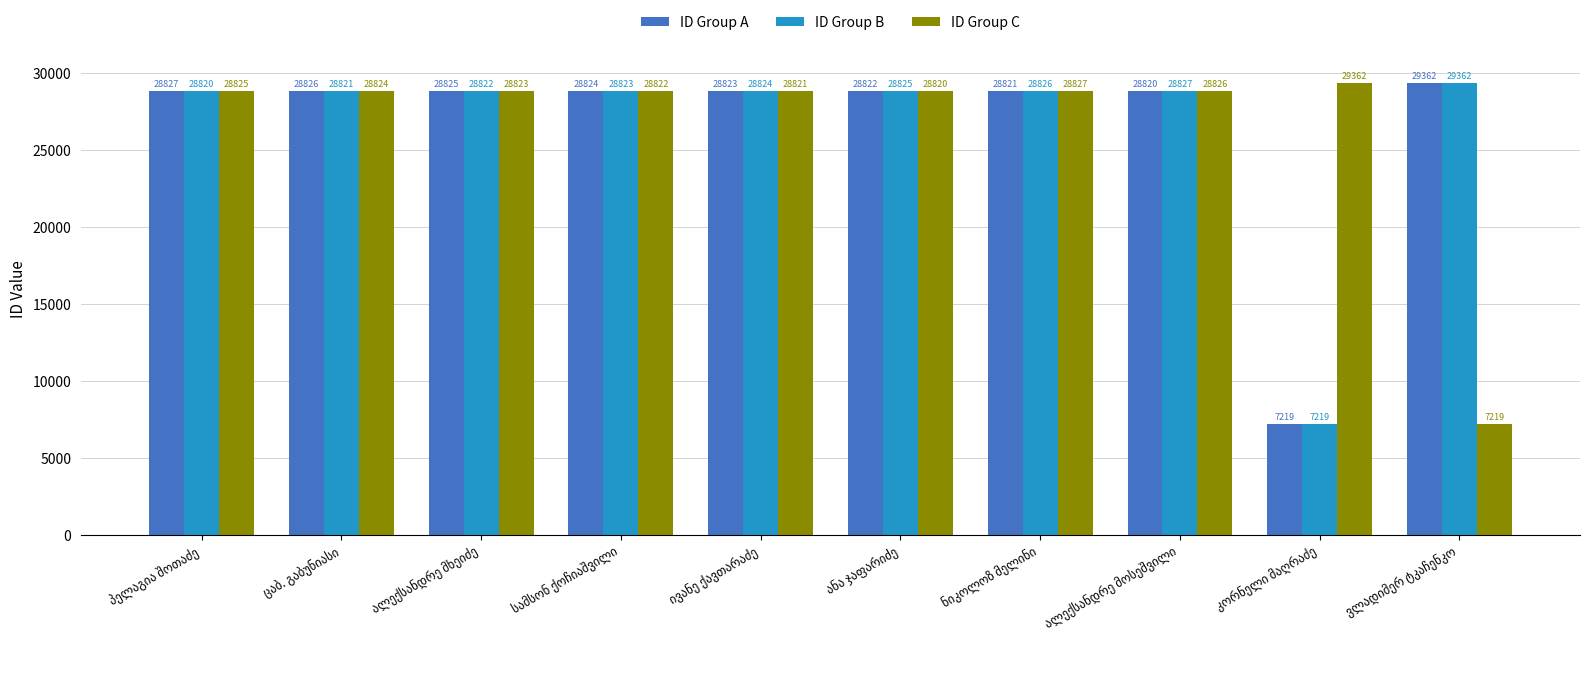

At how many categories does at least one series exceed 26427?

10